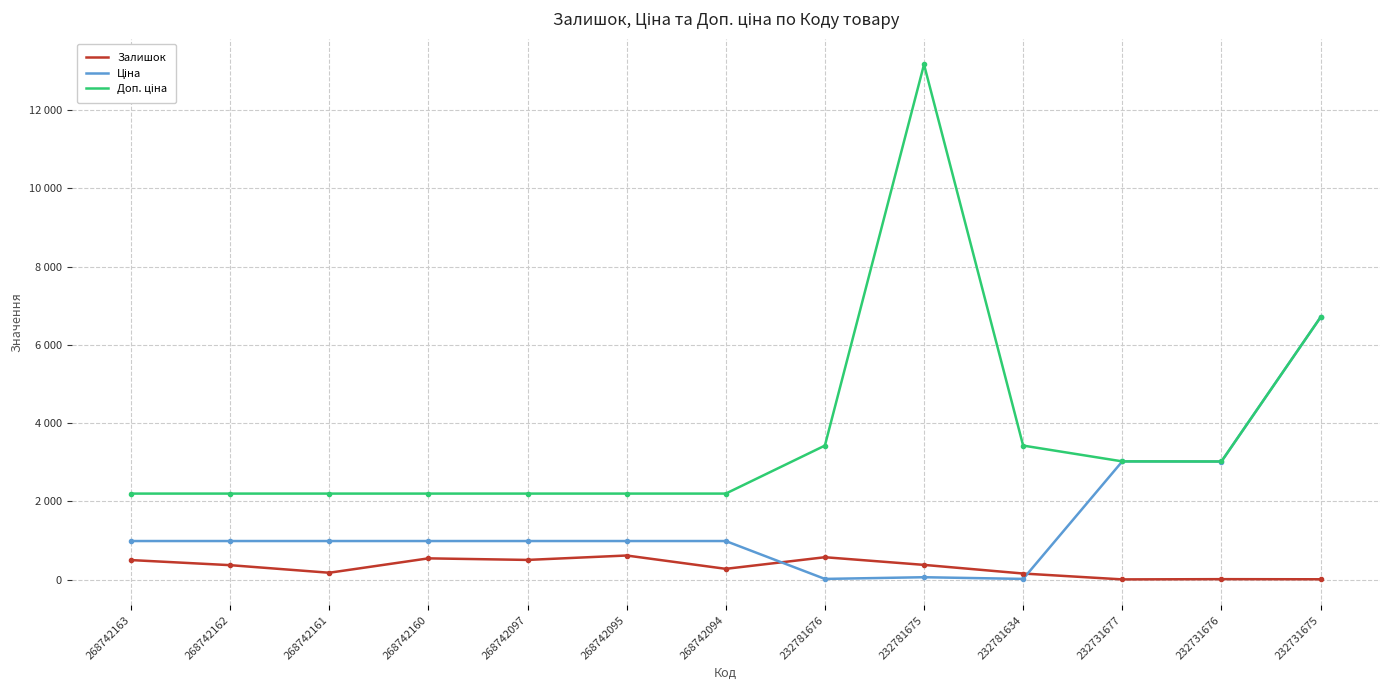

Is this an area chart (filled region under the line)?

No